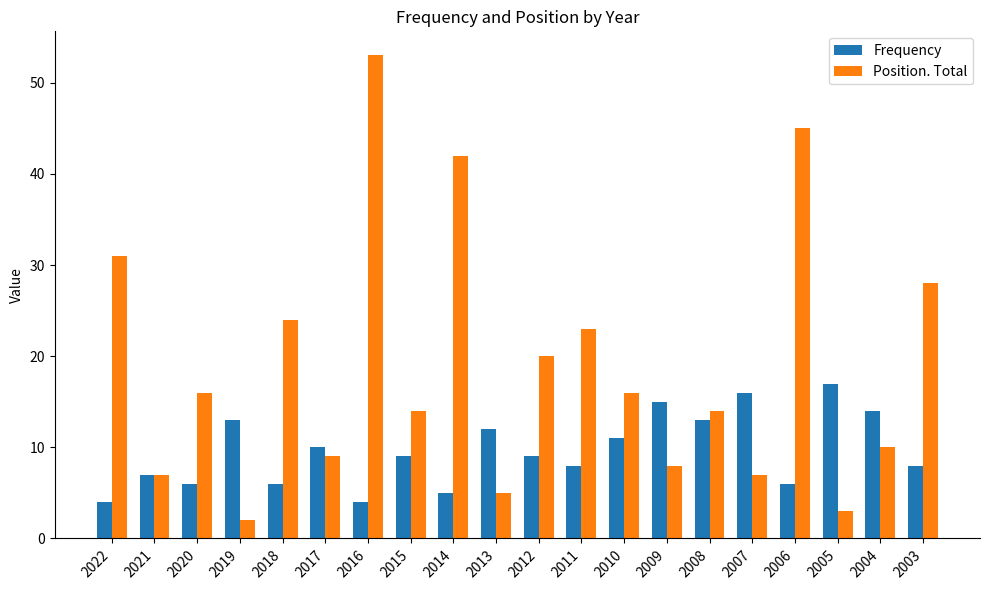

Reading left to right, what are all the values shown in this chart?

Frequency: 2022=4	2021=7	2020=6	2019=13	2018=6	2017=10	2016=4	2015=9	2014=5	2013=12	2012=9	2011=8	2010=11	2009=15	2008=13	2007=16	2006=6	2005=17	2004=14	2003=8
Position. Total: 2022=31	2021=7	2020=16	2019=2	2018=24	2017=9	2016=53	2015=14	2014=42	2013=5	2012=20	2011=23	2010=16	2009=8	2008=14	2007=7	2006=45	2005=3	2004=10	2003=28